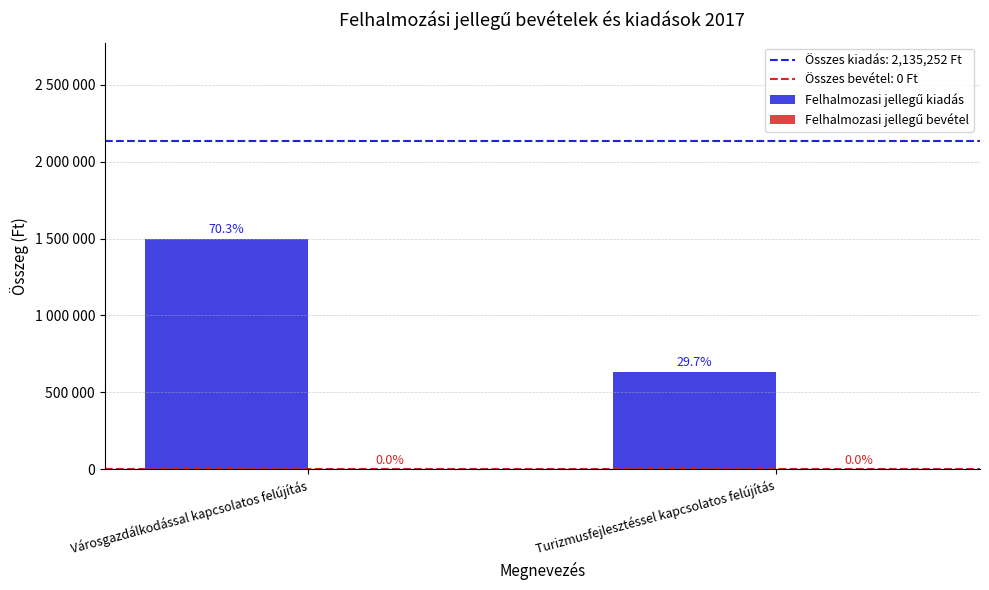

Does the chart contain any negative values?

No